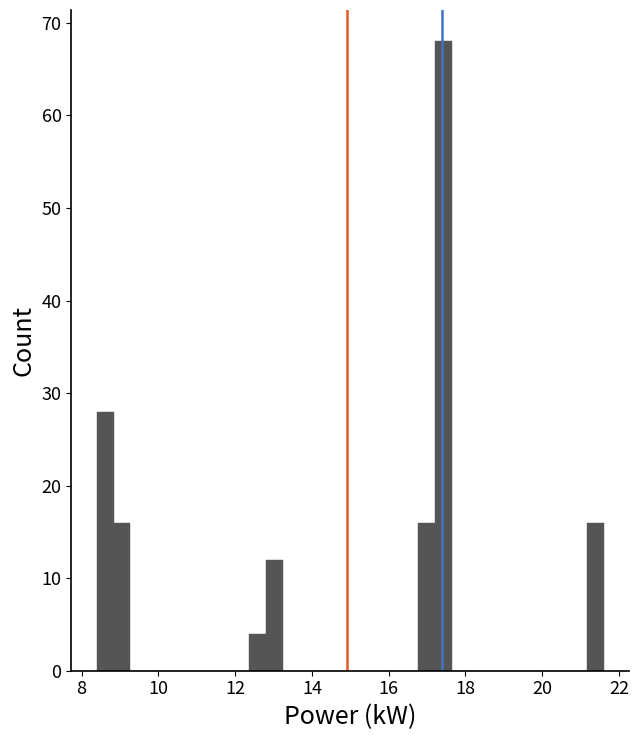

Around what value on the x-axis is the tallest bar? Give the approximate position of its centre, as read against the axis.

17.4